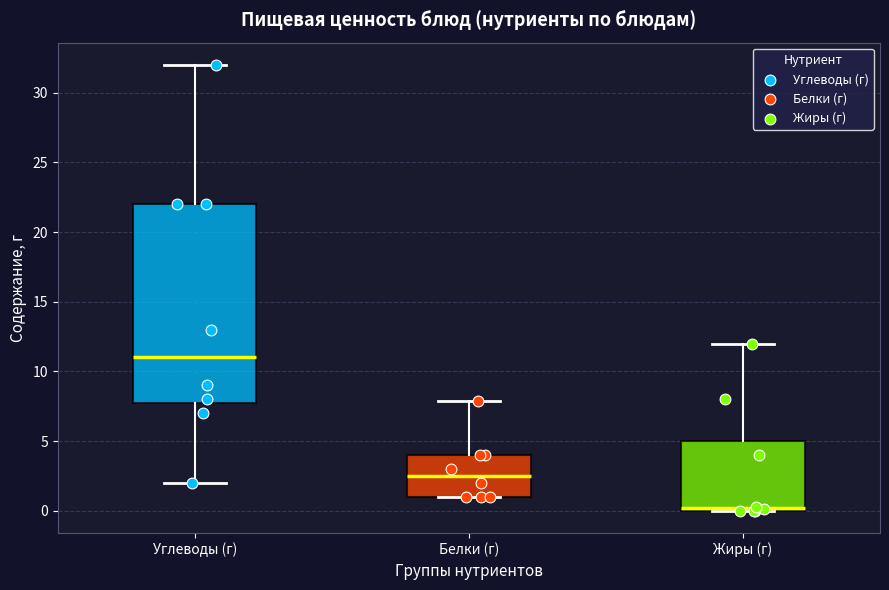

Reading left to right, transcribe this box plot: for each box, give where its median line is, the range the box spans, and where its two whiskers end, as read against the y-axis. The values are not printed on the chart, so give them approximately, as read against the axis.

Углеводы (г): median 11.0, box 8.0 to 22.0, whiskers 2.0 to 32.0
Белки (г): median 2.5, box 1.0 to 4.0, whiskers 1.0 to 8.0
Жиры (г): median 0.0 (just above the box's lower edge), box 0.0 to 5.0, whiskers 0.0 to 12.0